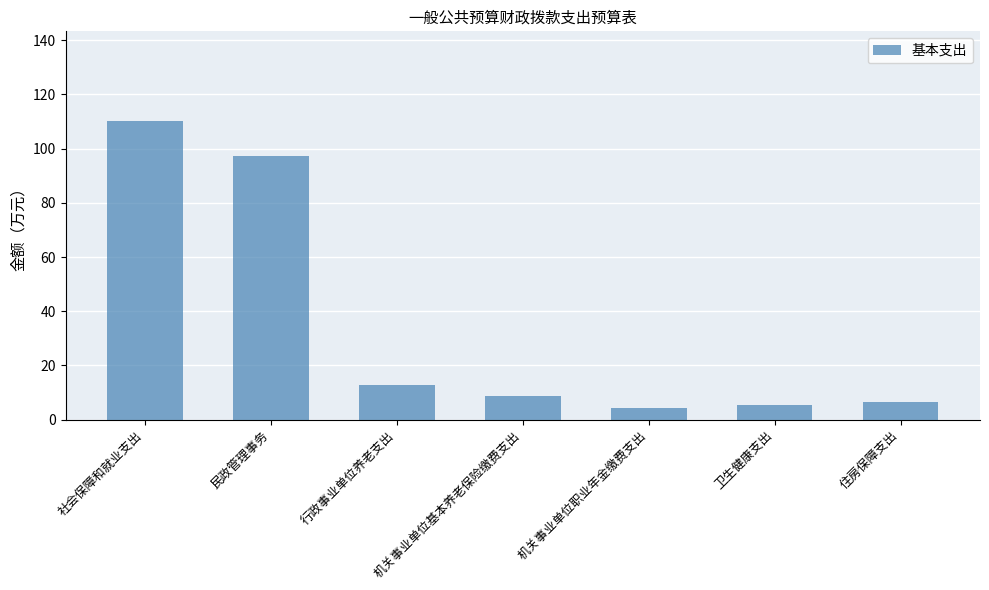

What is the label of the 7th bar from the left?

住房保障支出